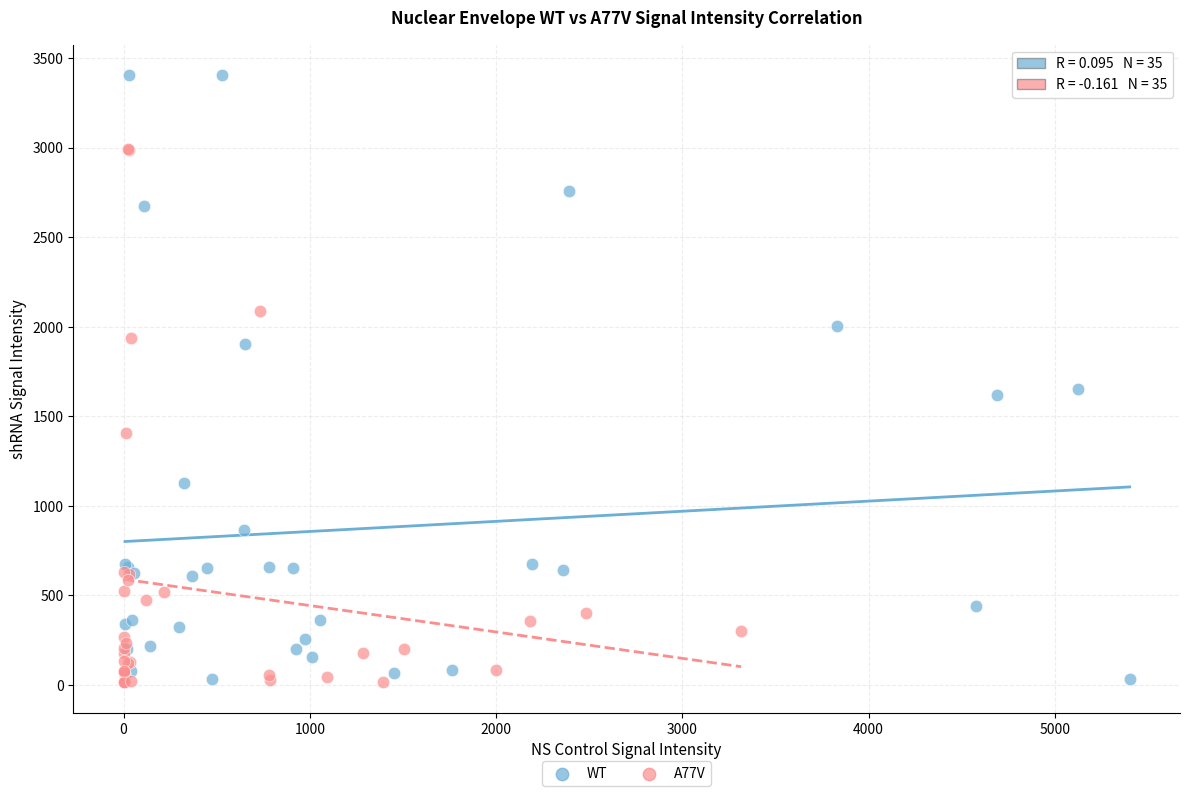

Which series reaches the maximum Y coordinate?

WT